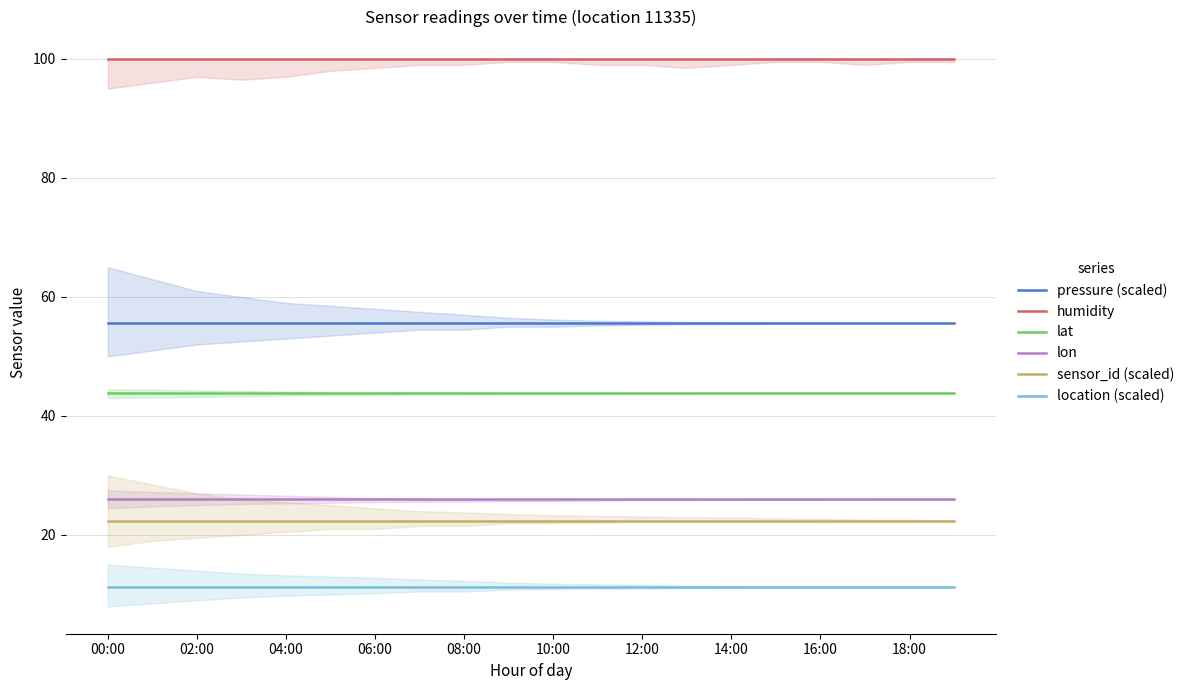

How many lines are shown in the chart?

6